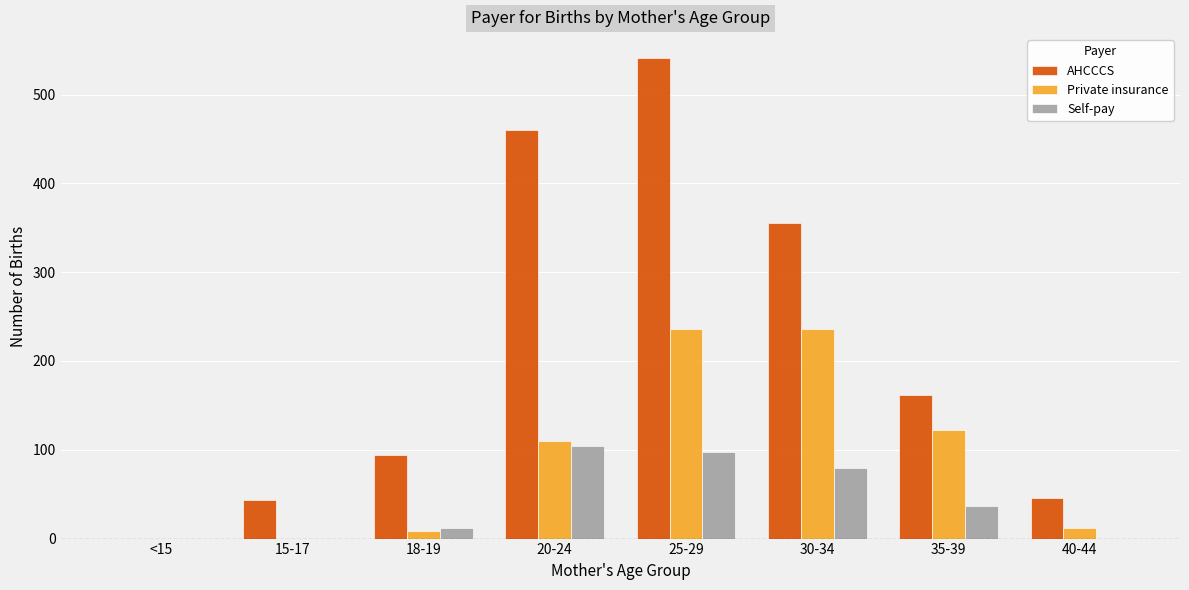

Which category has the highest value across all series?

25-29